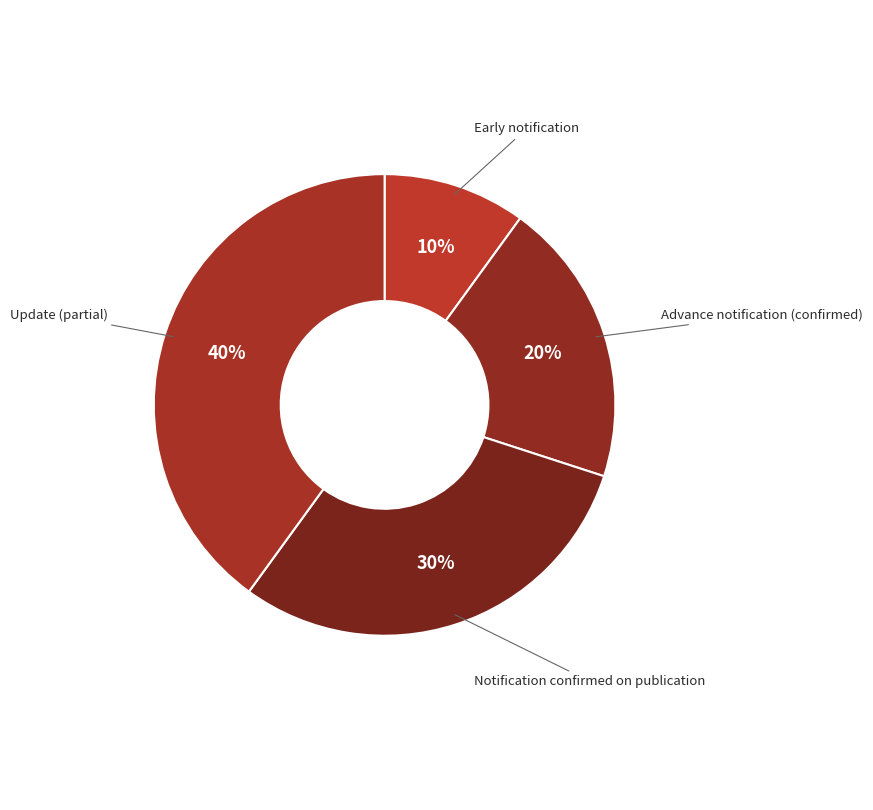

To the nearest percent, what is the average slice percentage?

25%